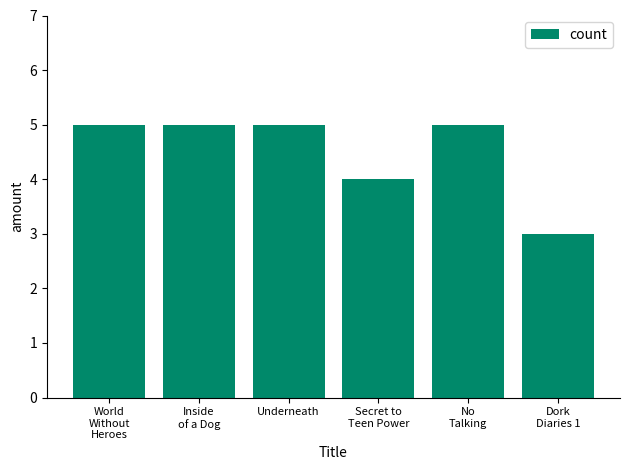

Are the bars grouped side by side (vs. stacked)?

No